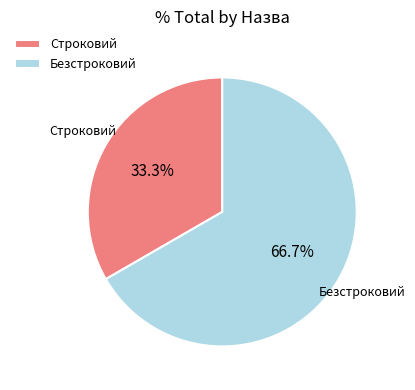

Rank the categories by value from lowest to highest.

Строковий, Безстроковий